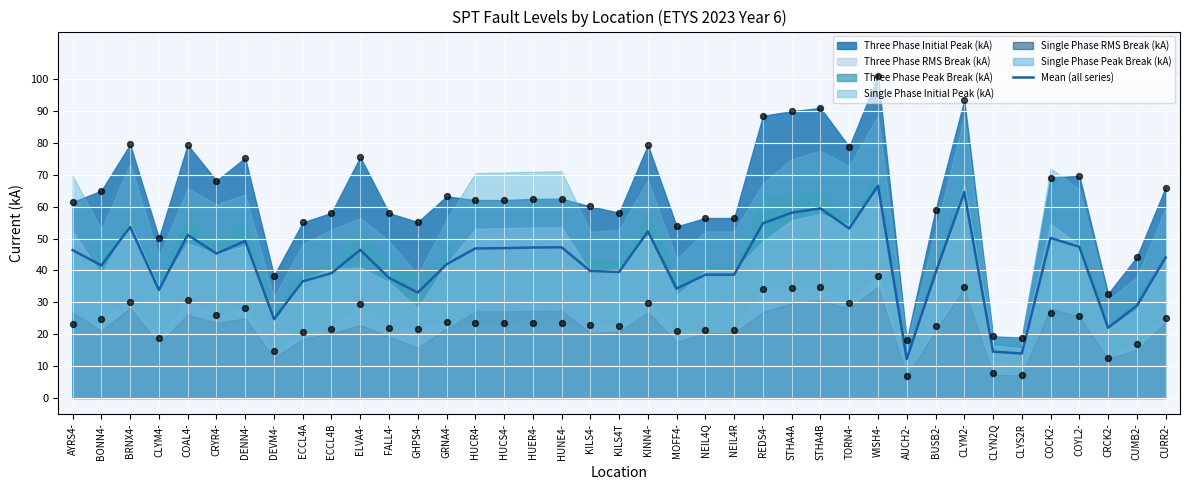

What is the change in value from STHA4A to CLYM2-?

+6.5